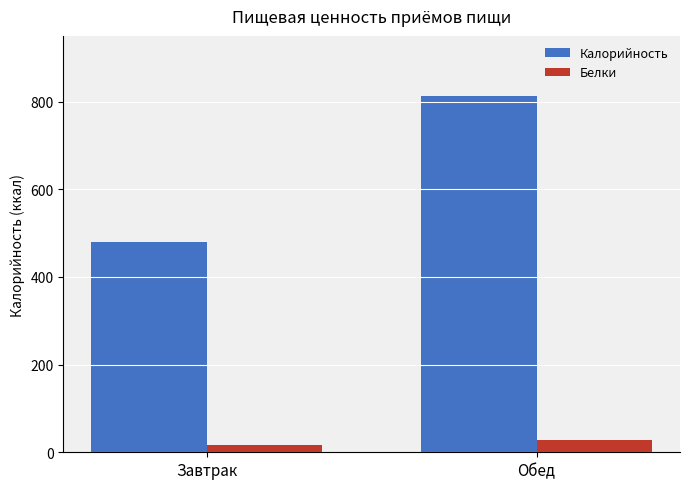

What is the spread (max minus min) of values at Завтрак?

463.7